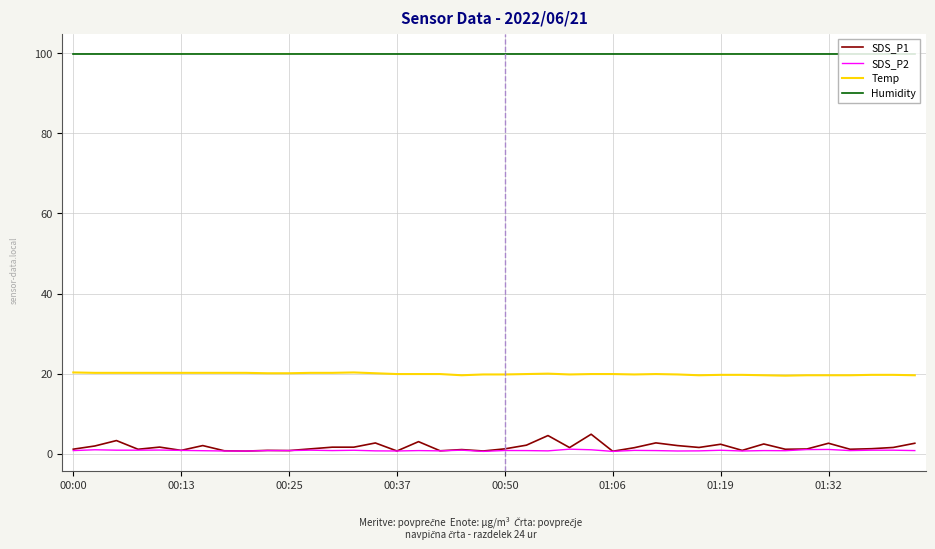

Which series has the widest spread of values?

SDS_P1